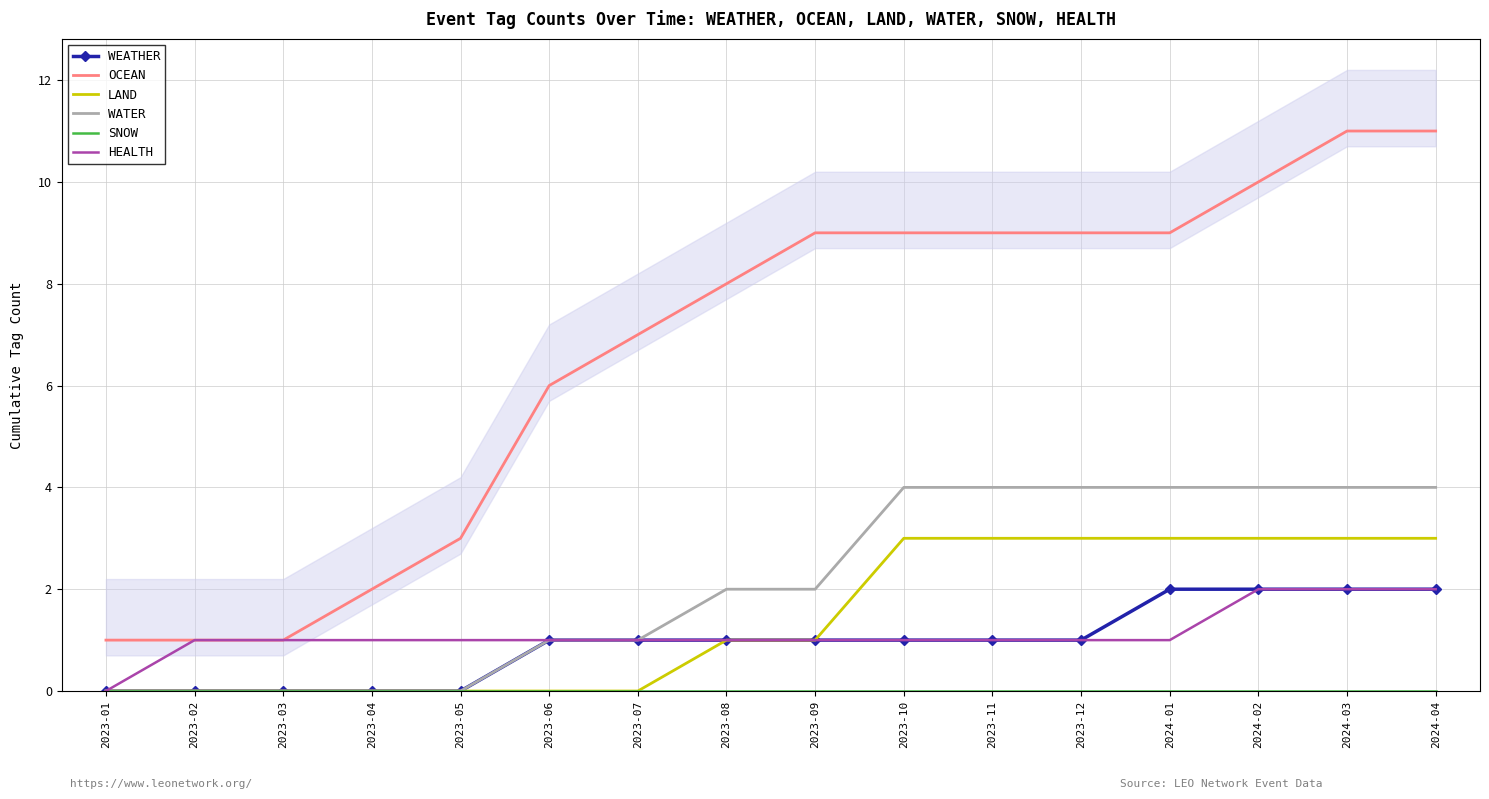

True or false: WATER and OCEAN intersect in this chart.

False